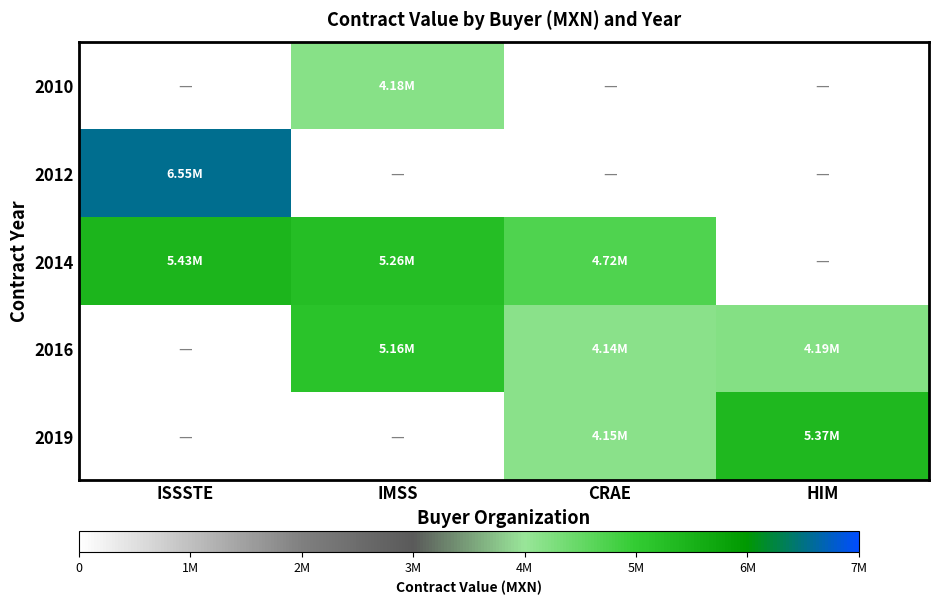

What is the total value across all series at HIM?

9554870.8